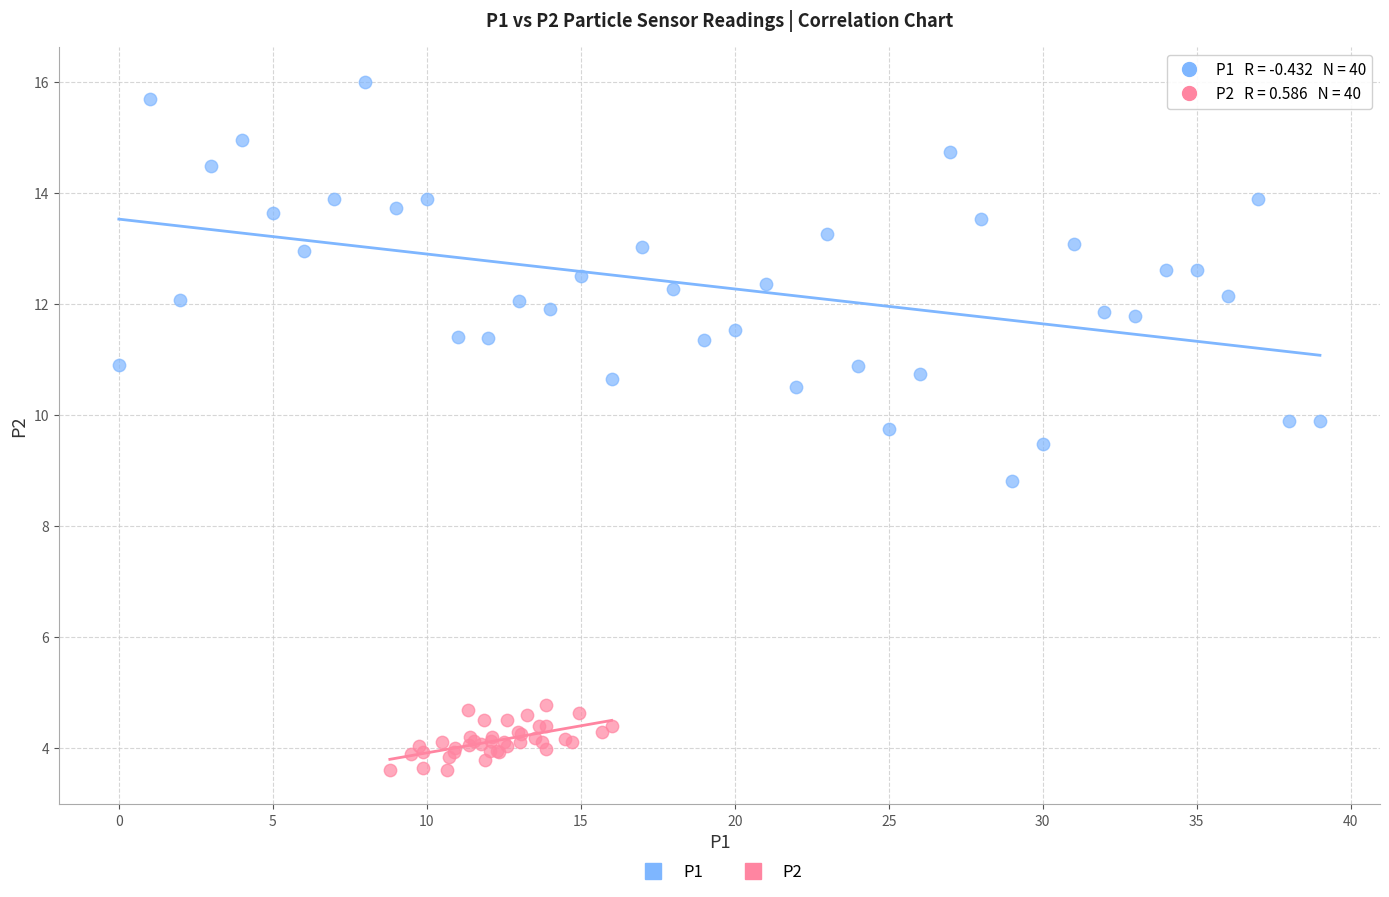

Which series contains the highest Y value?

P1